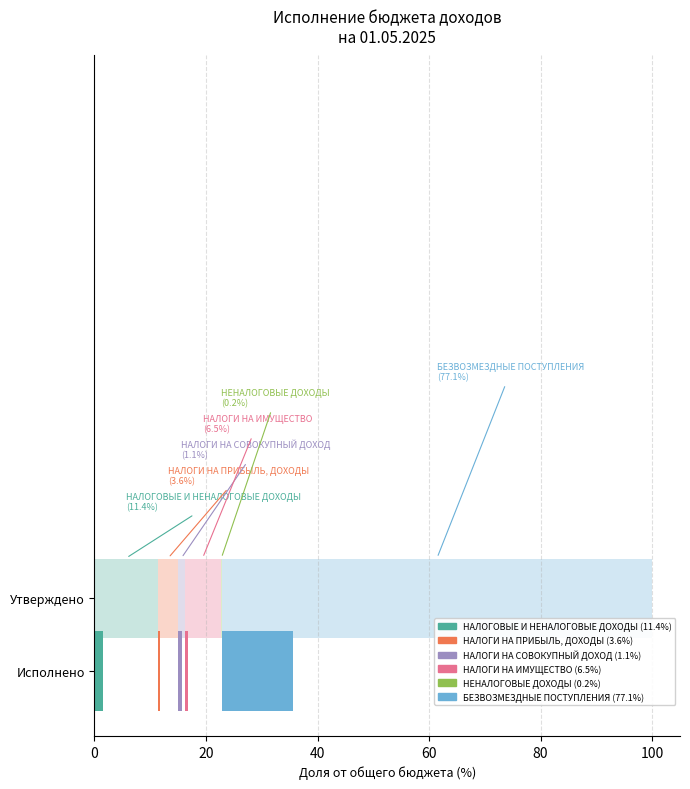

Is it true that Утвержденные бюджетные назначения equals 933207.7 at НАЛОГИ НА ПРИБЫЛЬ, ДОХОДЫ?

False